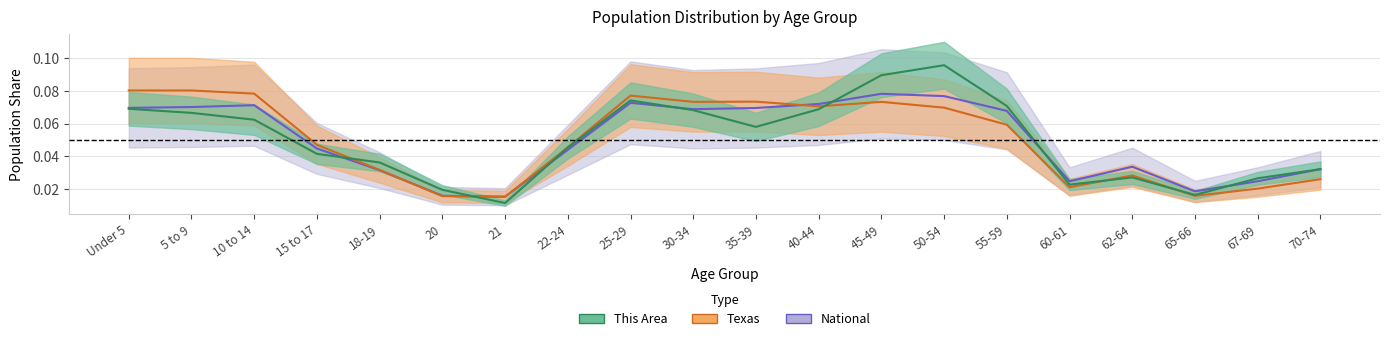

In Texas, how many points are lower than both neighbors (excluding endpoints)?

5